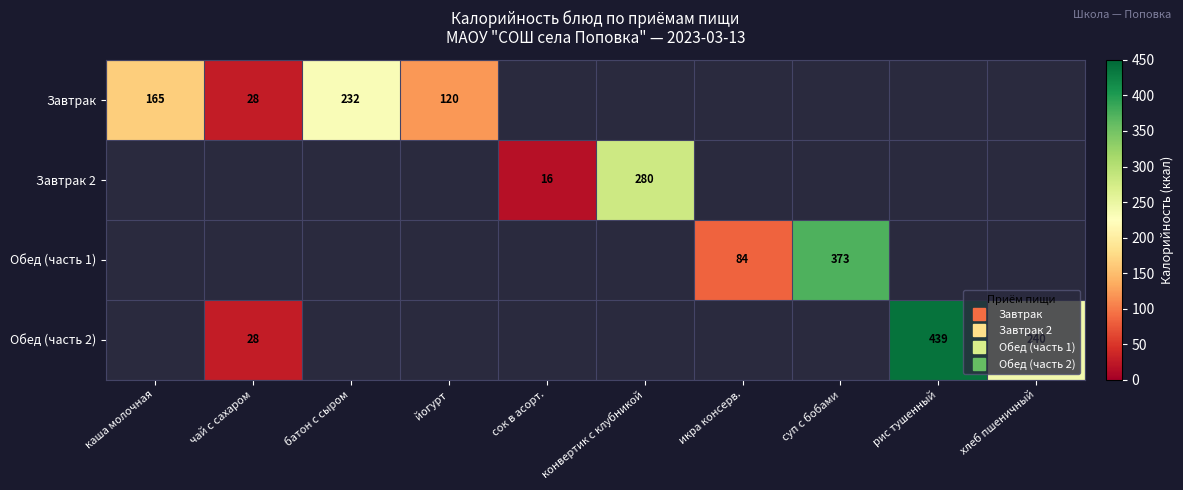

The value of Завтрак 2 at сок в асорт. is 4.2. True or false?

False